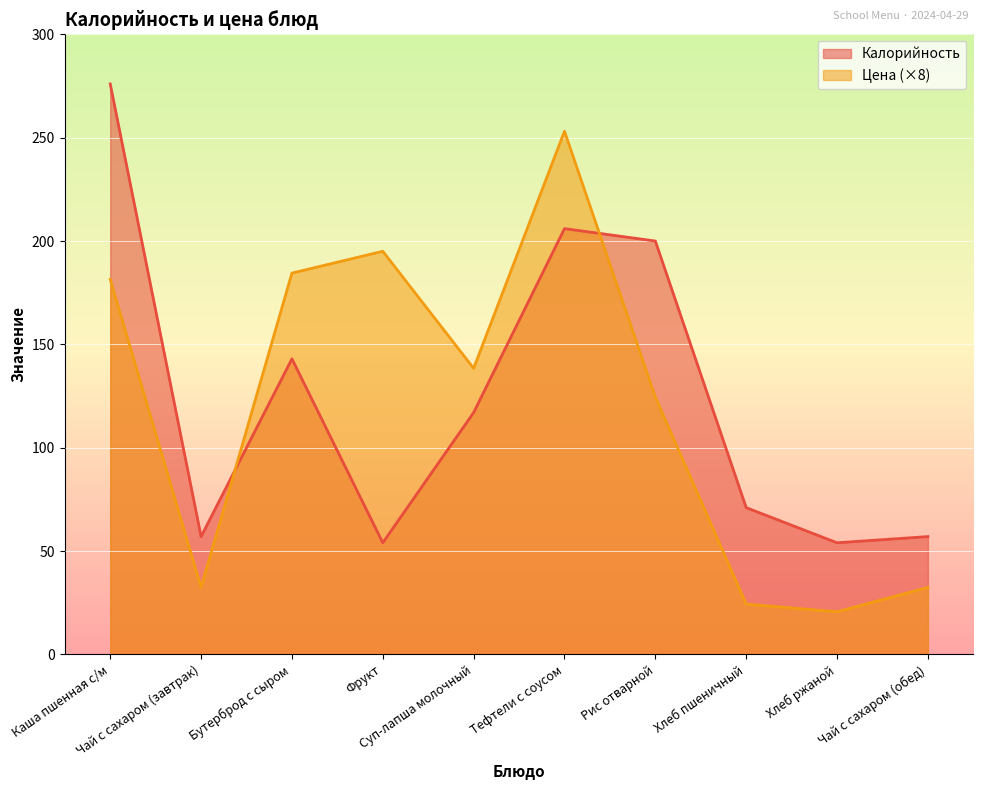

The Цена series shows 19.3 at Чай с сахаром (обед). True or false?

False